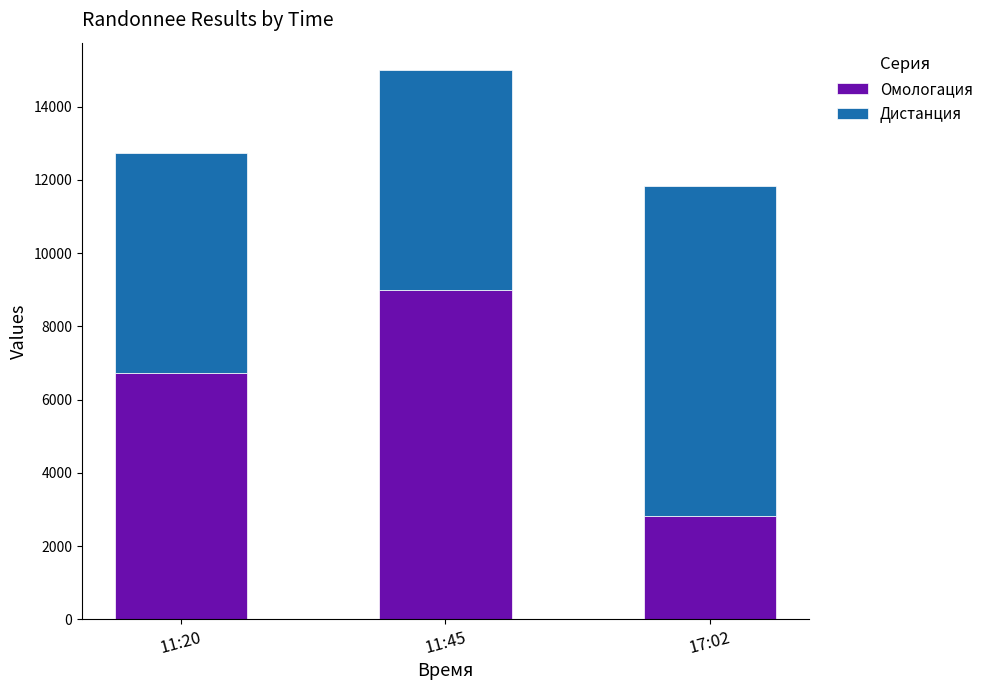

What is the minimum value for Омологация?

2820.8